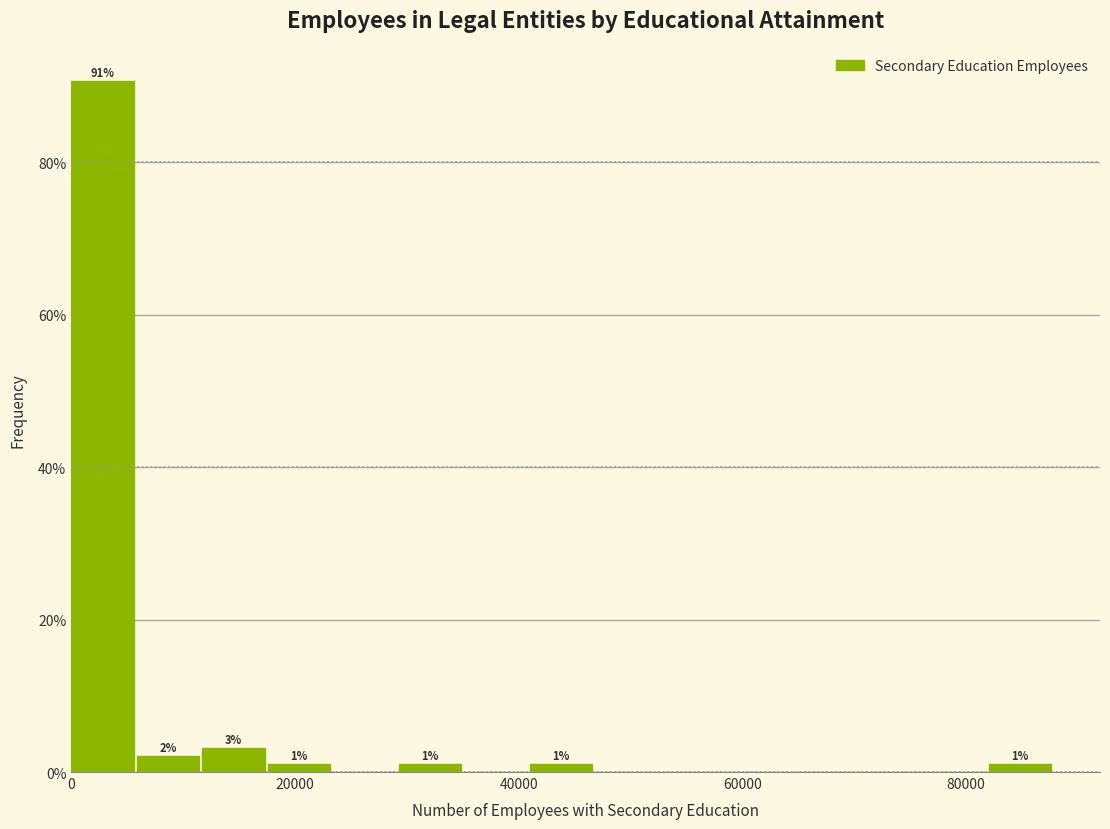

Around what value on the x-axis is the tallest bar? Give the approximate position of its centre, as read against the axis.

2000